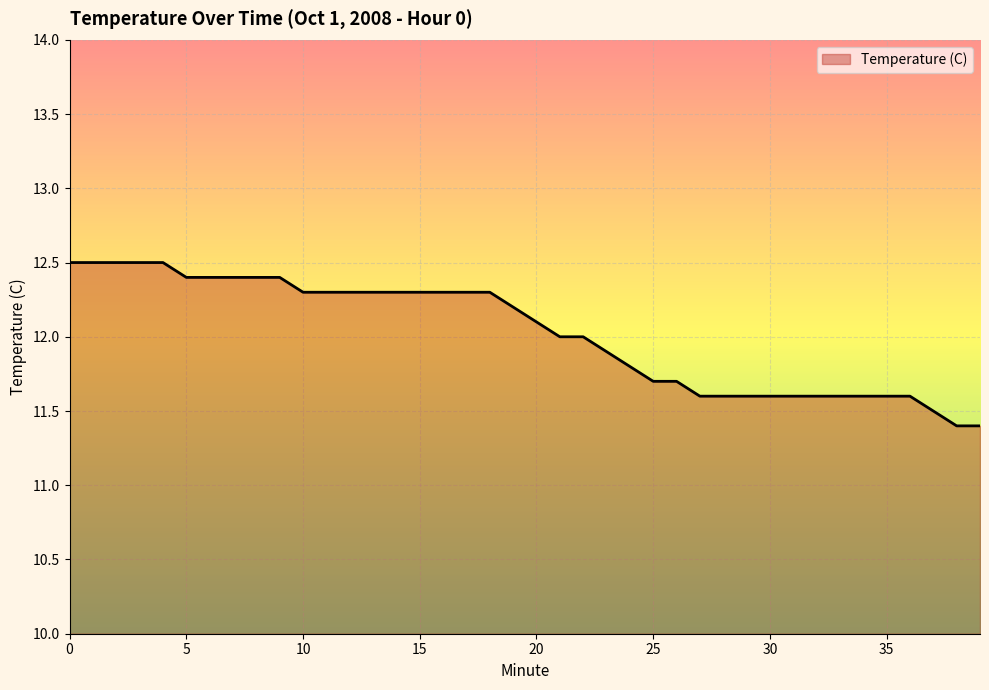

What is the minimum value shown in the chart?

11.4